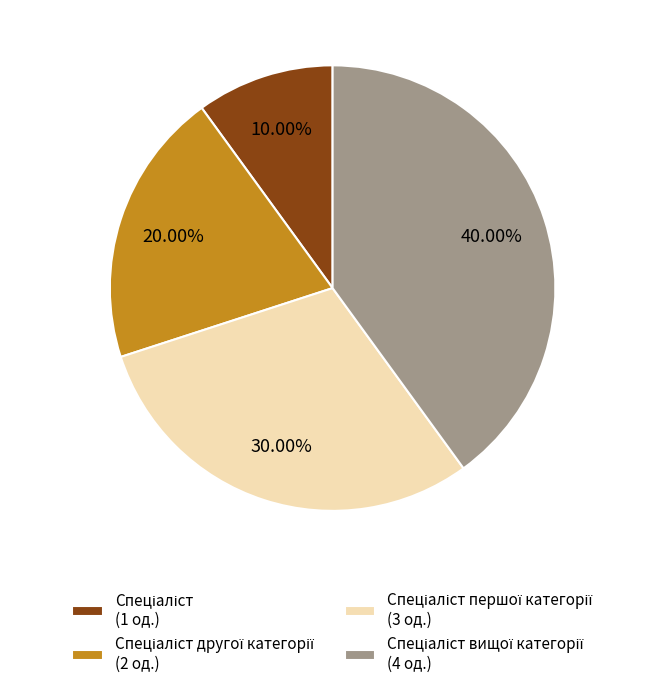

How many segments does this pie chart have?

4